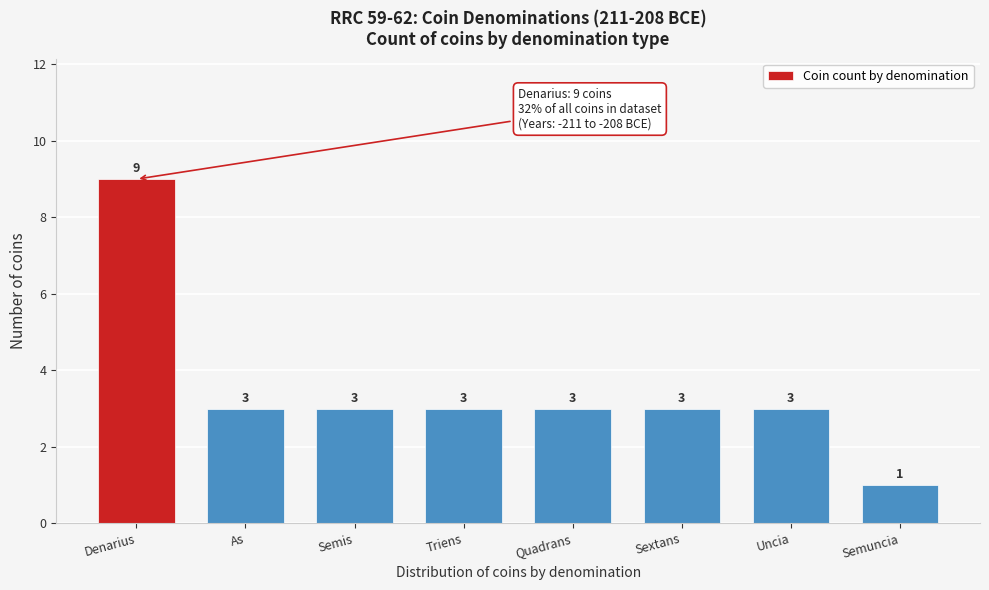

Reading left to right, list all the values displayed in this chart.

9	3	3	3	3	3	3	1